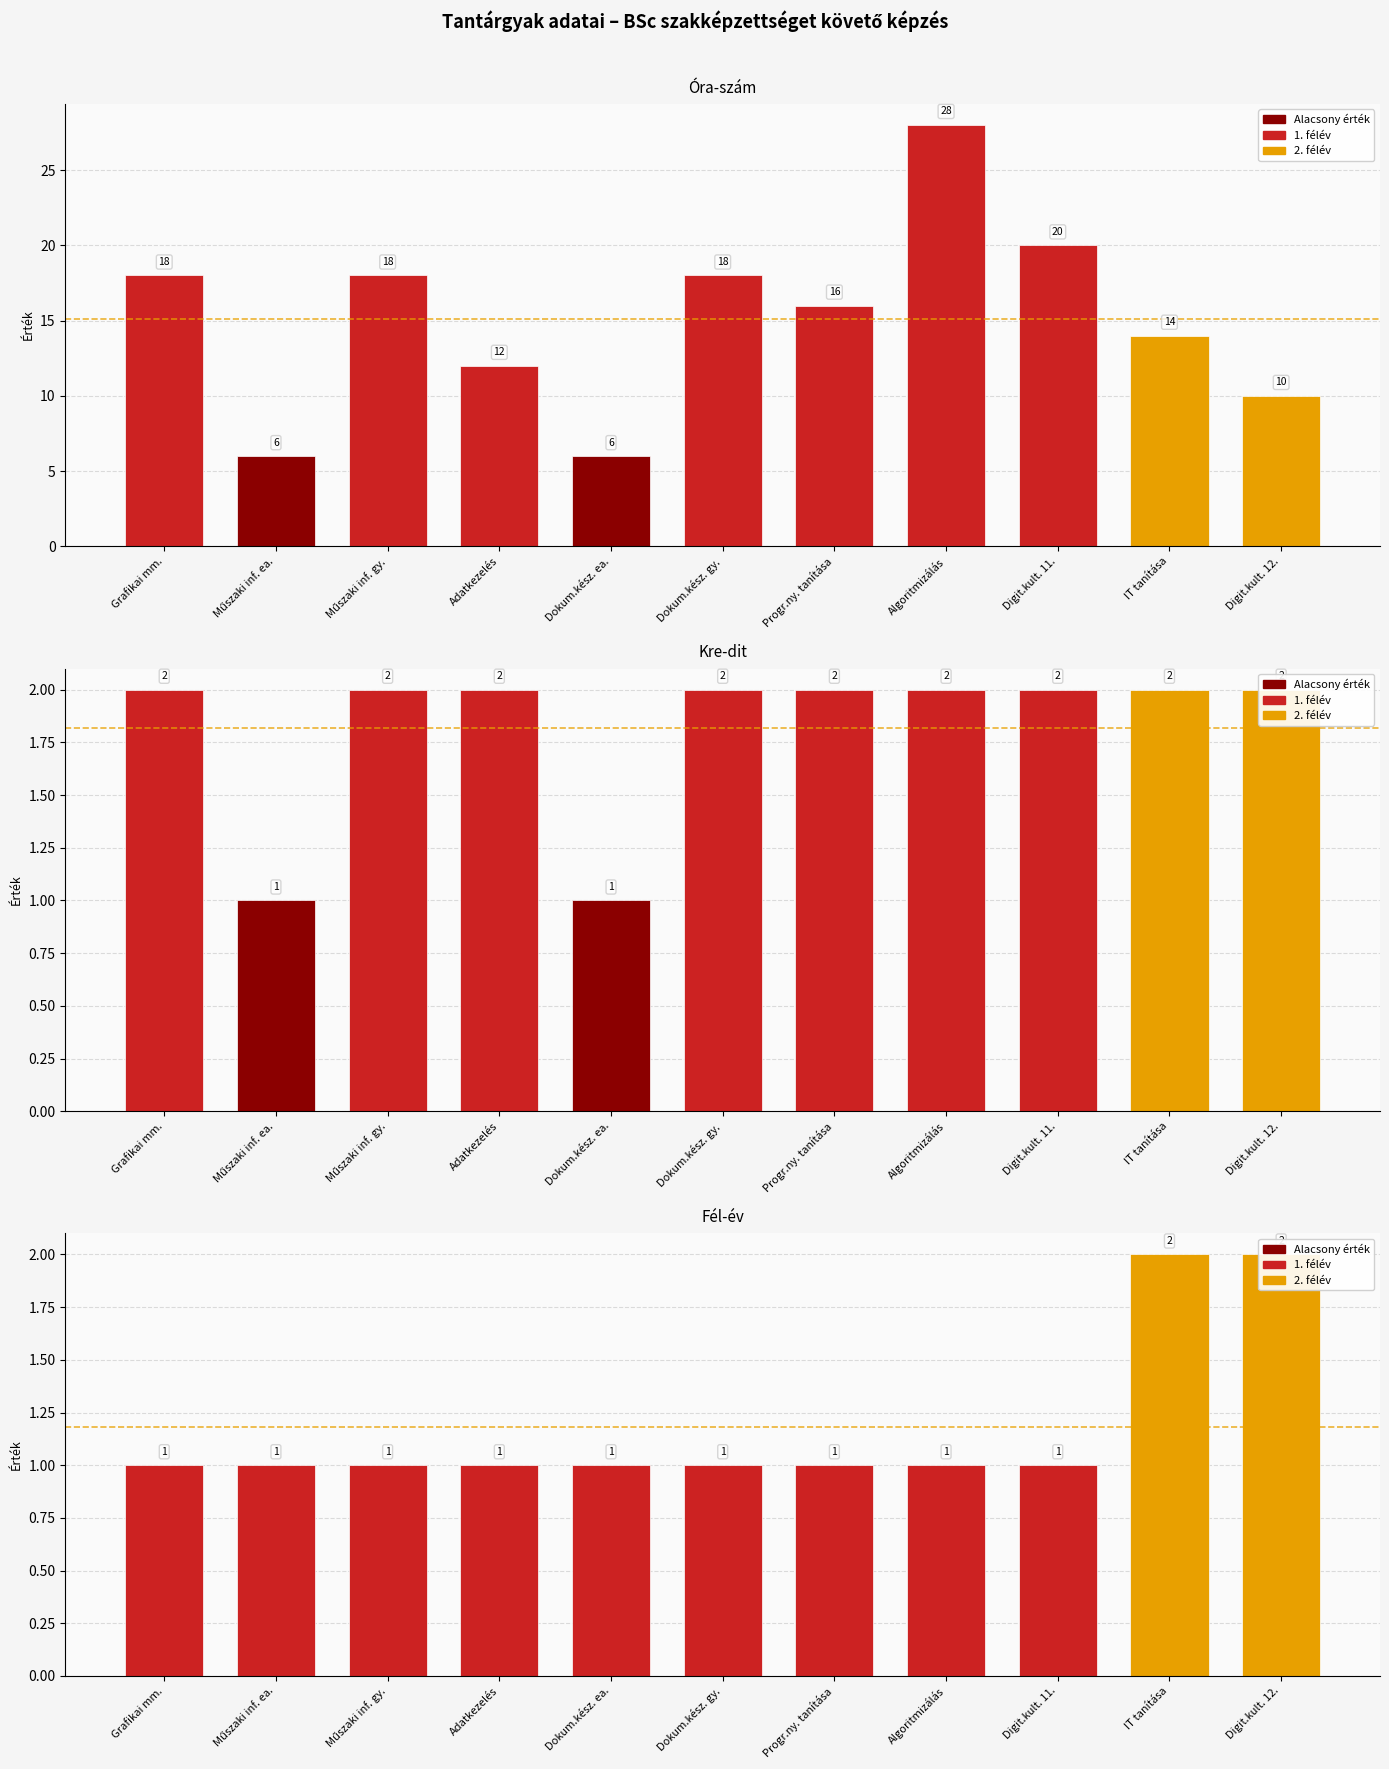

At which category is the sum across all series the highest?

Algoritmizálás